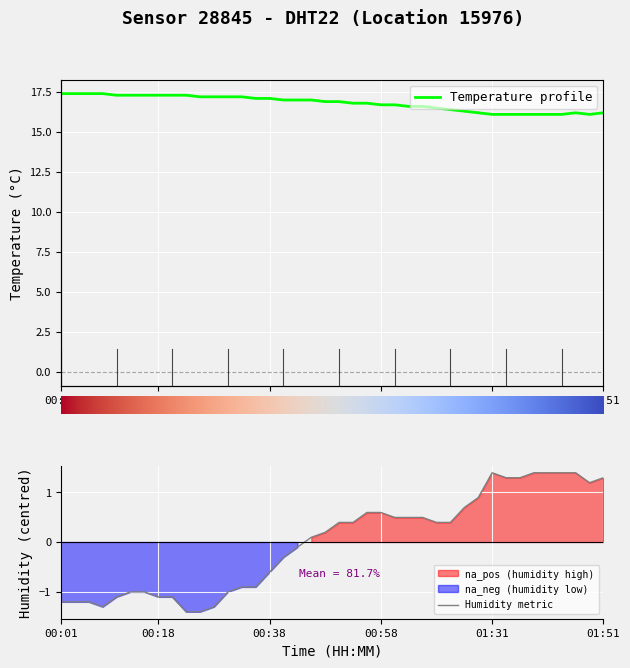

Where is the first local minimum for humidity?

00:08